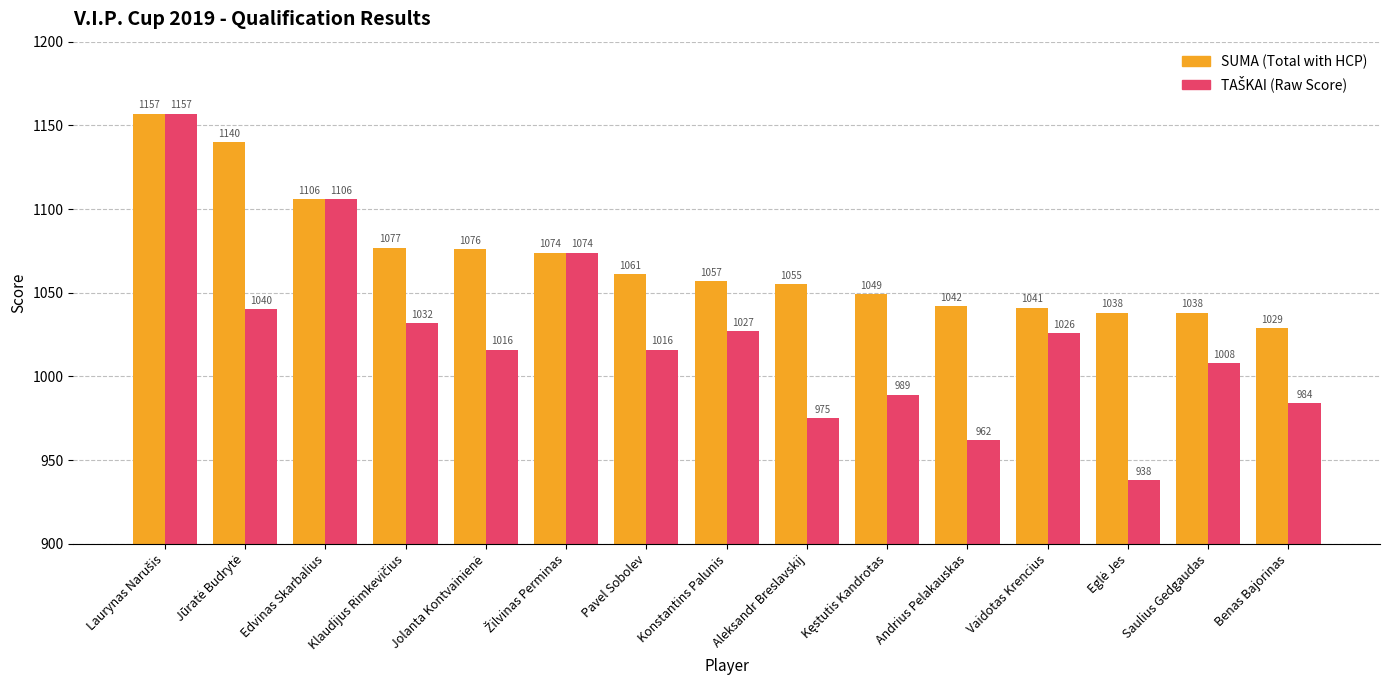

What value does the SUMA (Total with HCP) series have at Benas Bajorinas, to the nearest 50?

1050